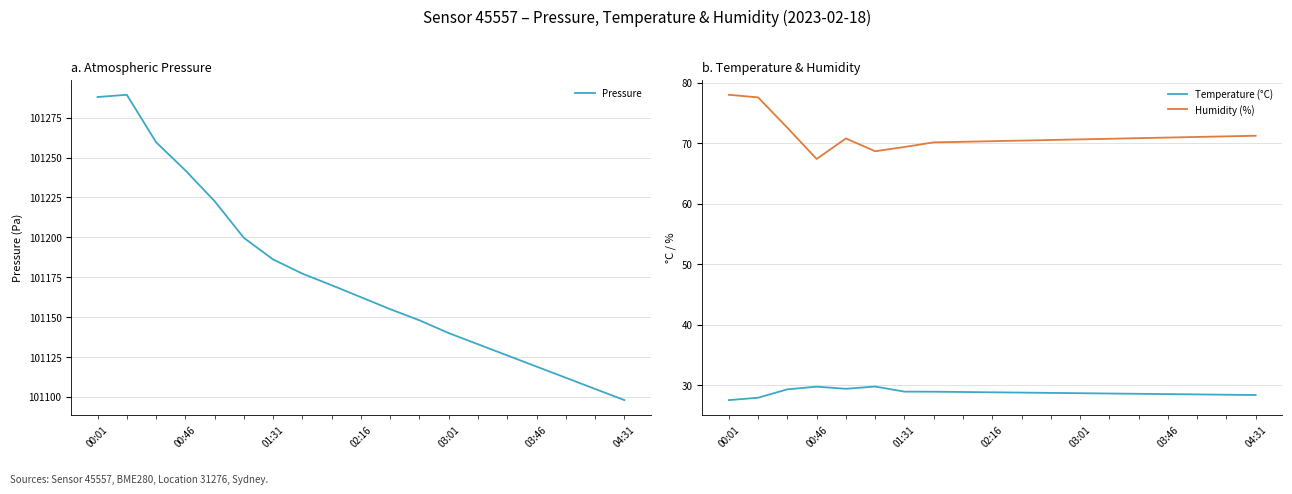

What are all the series names shown in the legend?

Pressure, Temperature (°C), Humidity (%)